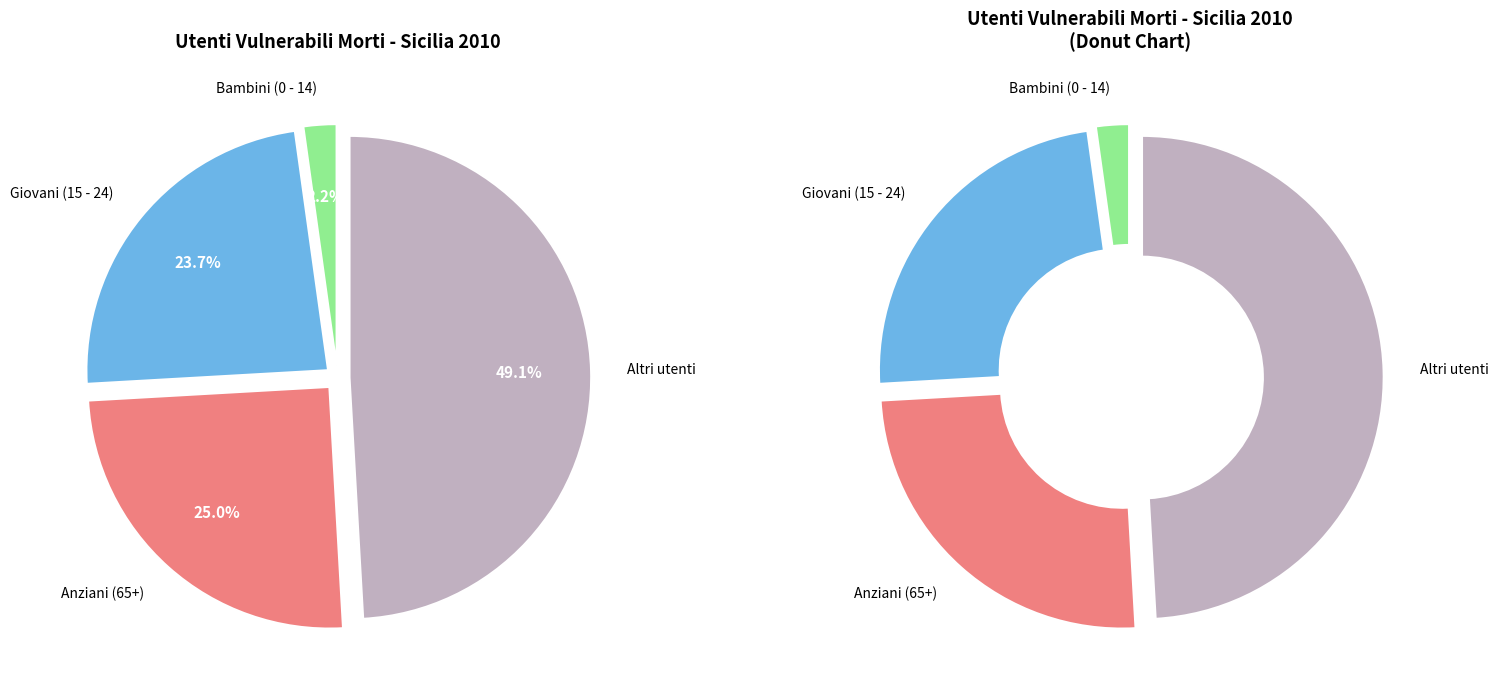

How many slices are in this pie chart?

4